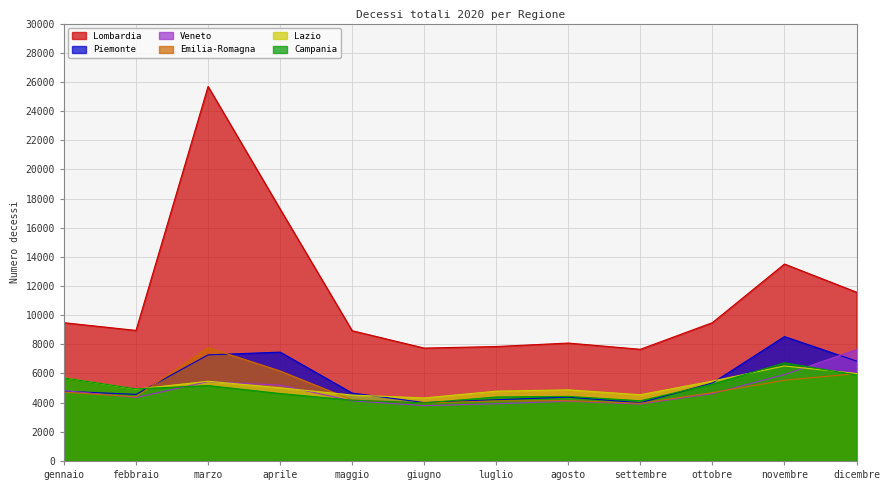

What is the spread (max minus min) of values at novembre?

7969